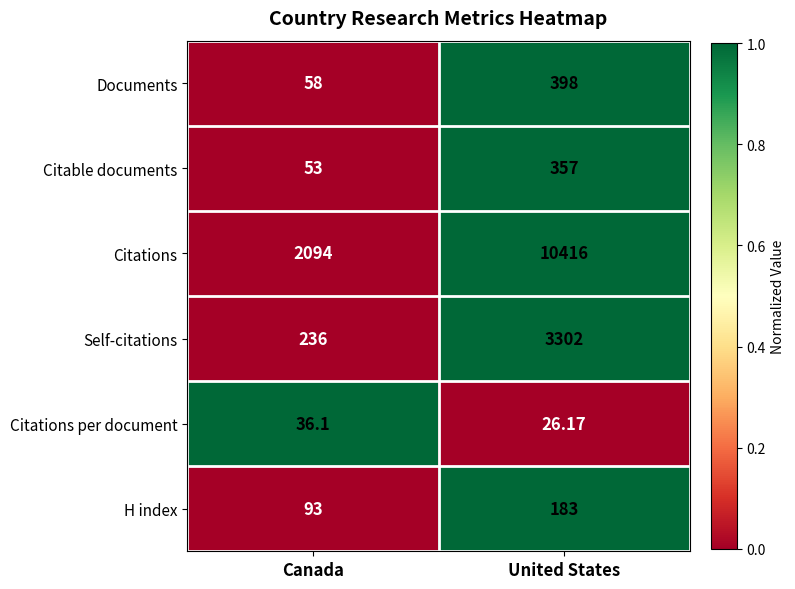

Between Canada and United States, which series saw the biggest shift?

Citations